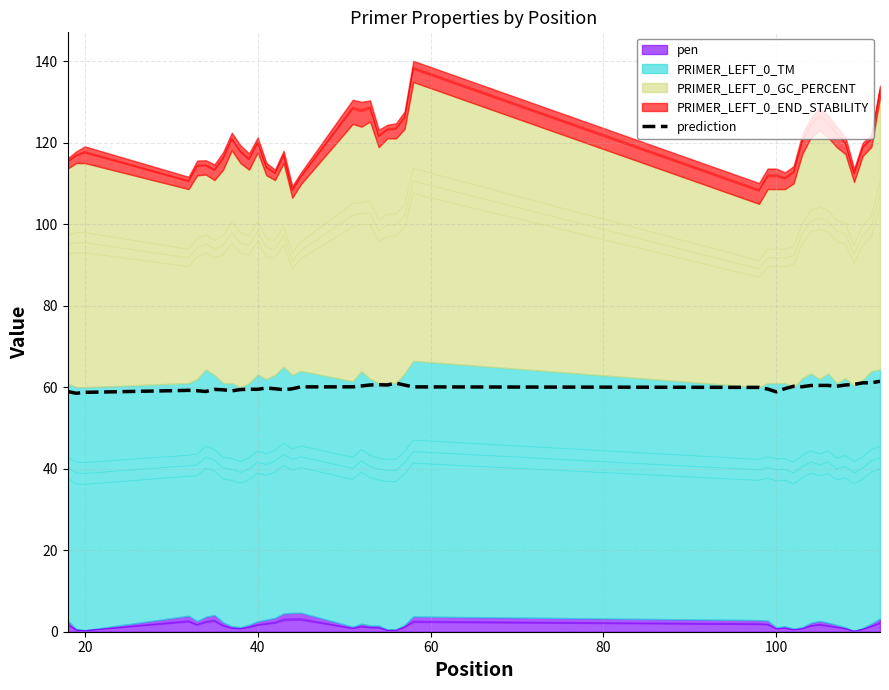

What is the maximum value for prediction?

61.4